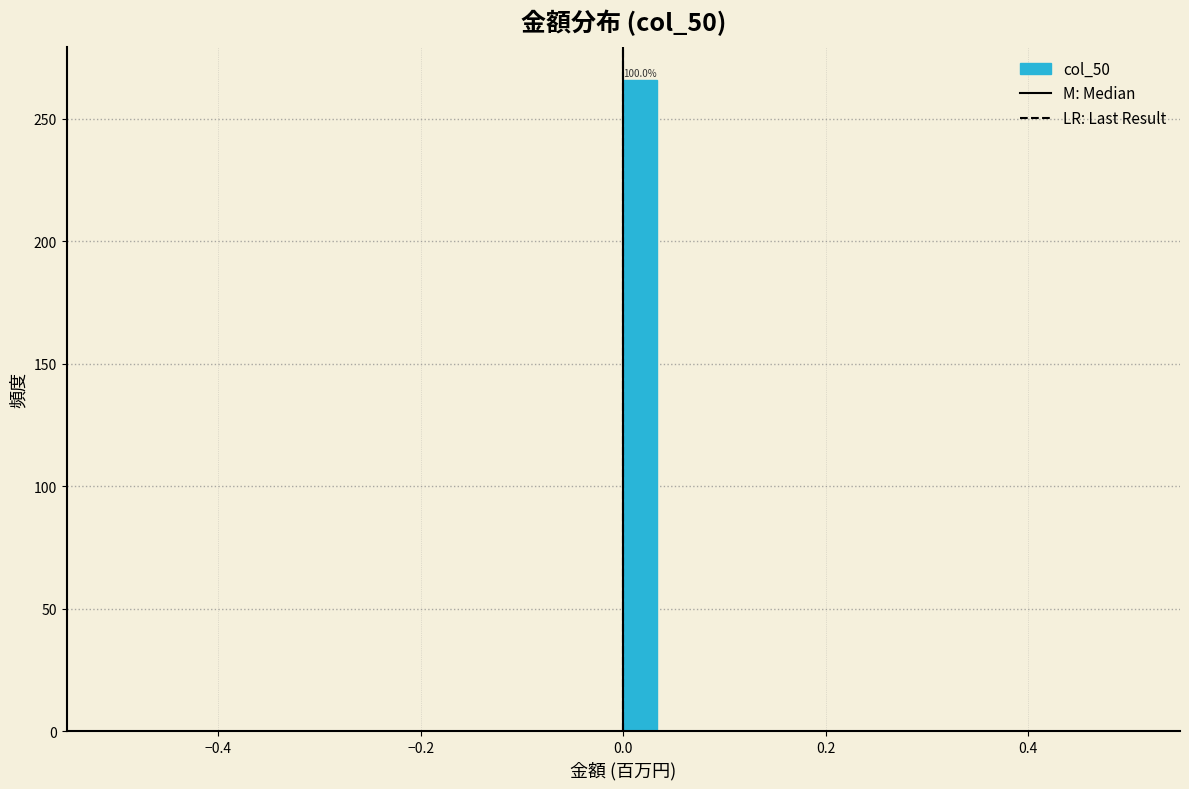

Around what value on the x-axis is the tallest bar? Give the approximate position of its centre, as read against the axis.

0.02